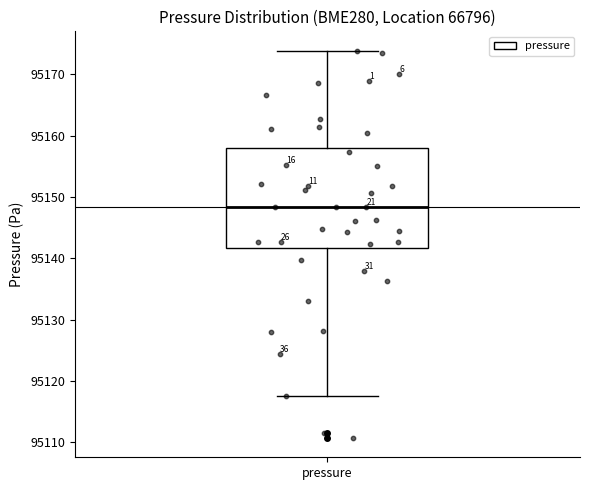

Transcribe this box plot: give where the median line is, the range the box spans, and where the two whiskers end, as read against the y-axis. The values are not printed on the chart, so give them approximately, as read against the axis.

median 95148, box 95142 to 95158, whiskers 95118 to 95174